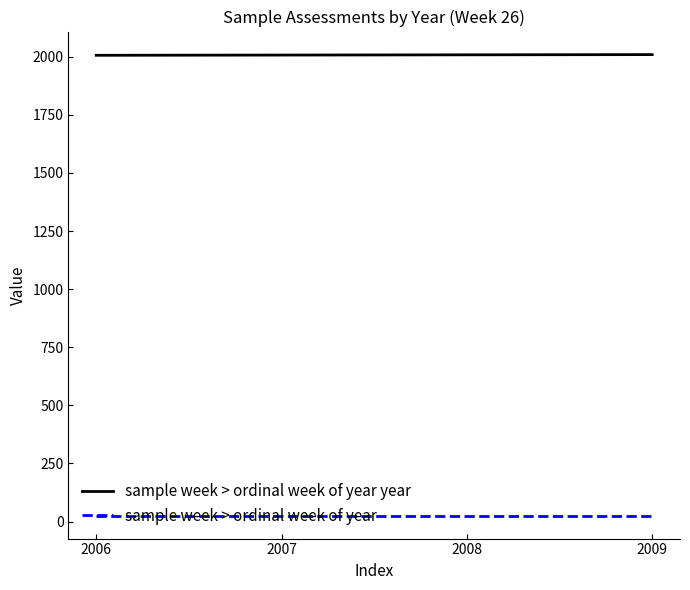

How many values in the sample week > ordinal week of year year series are below 2008?

2